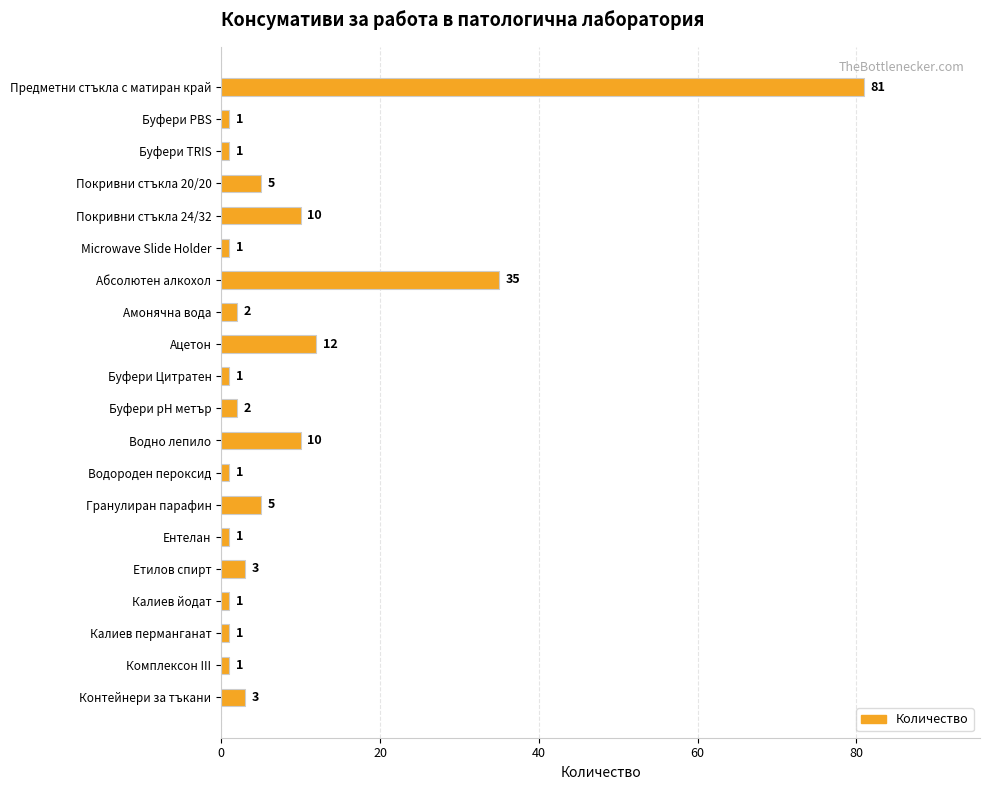

What value does the data have at Контейнери за тъкани, to the nearest 5?

5